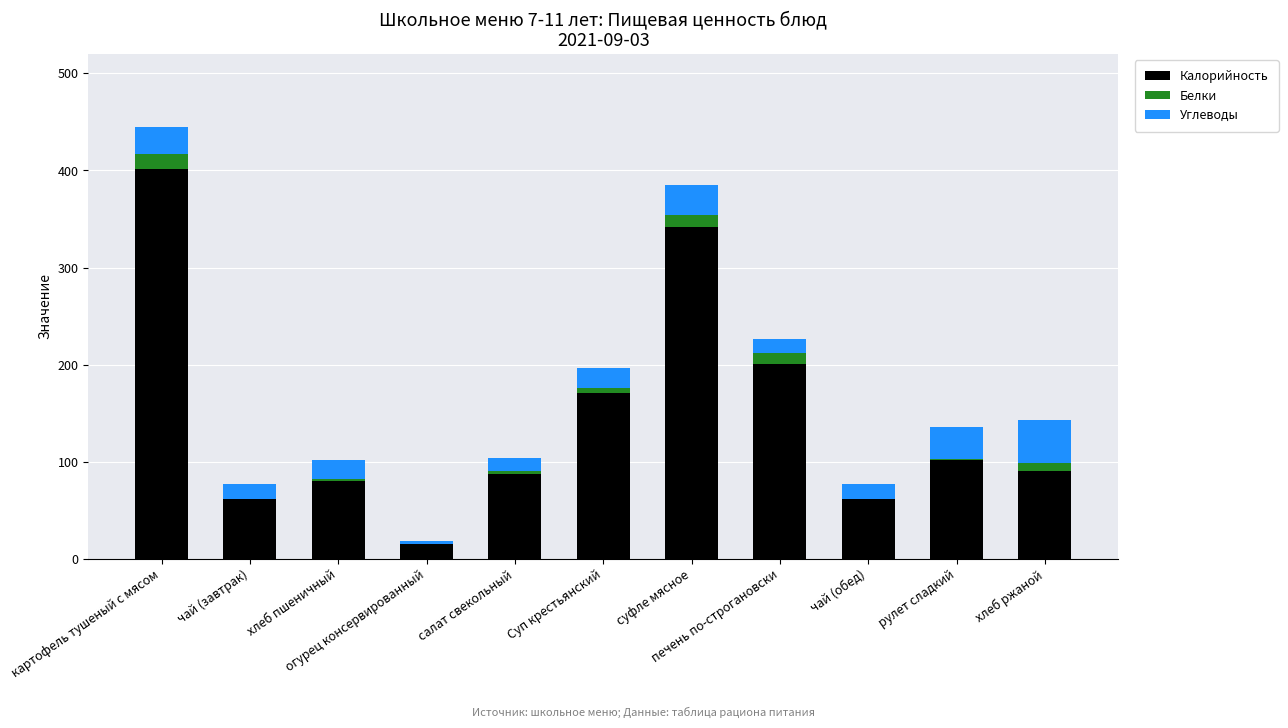

What is the sum of all Калорийность values?

1611.9